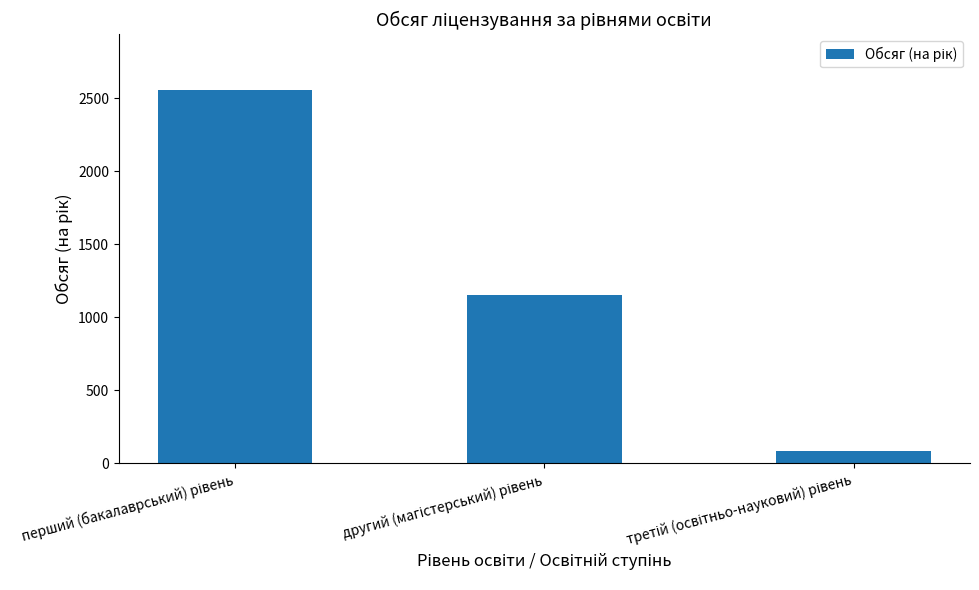

What is the value of the 3rd bar from the left?

82